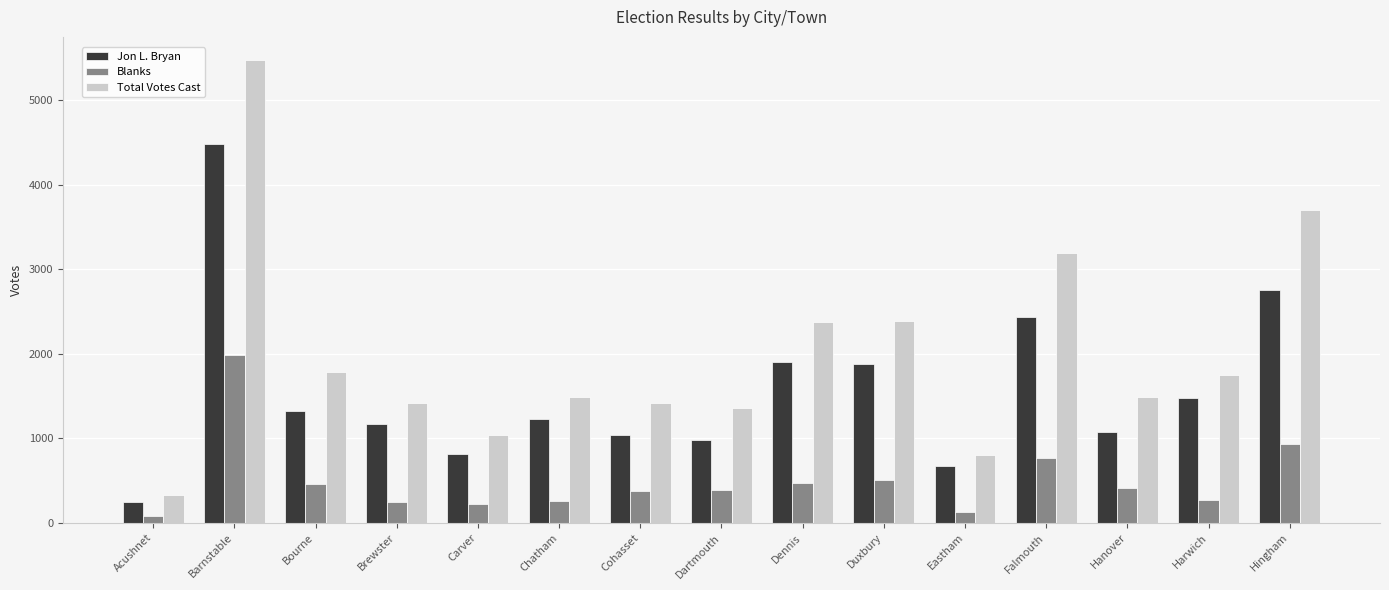

At how many categories does at least one series exceed 2220?

5